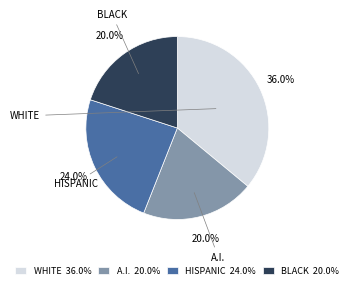

Count the number of slices in the pie.

4